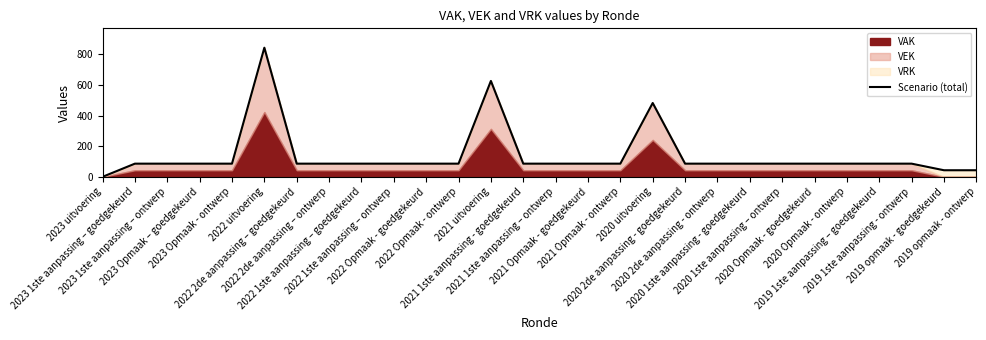

How many values are below 86?

3